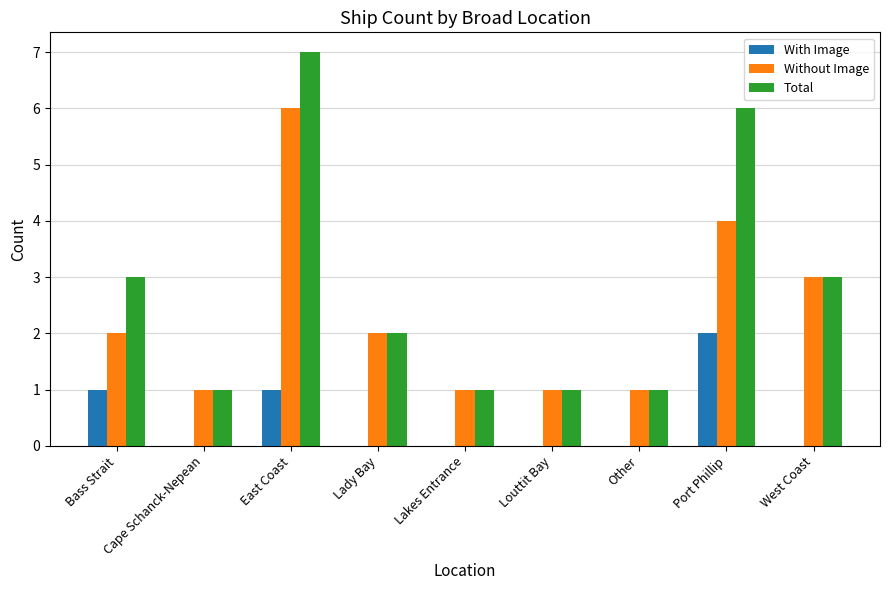

Which series changed the most between Bass Strait and Other?

Total